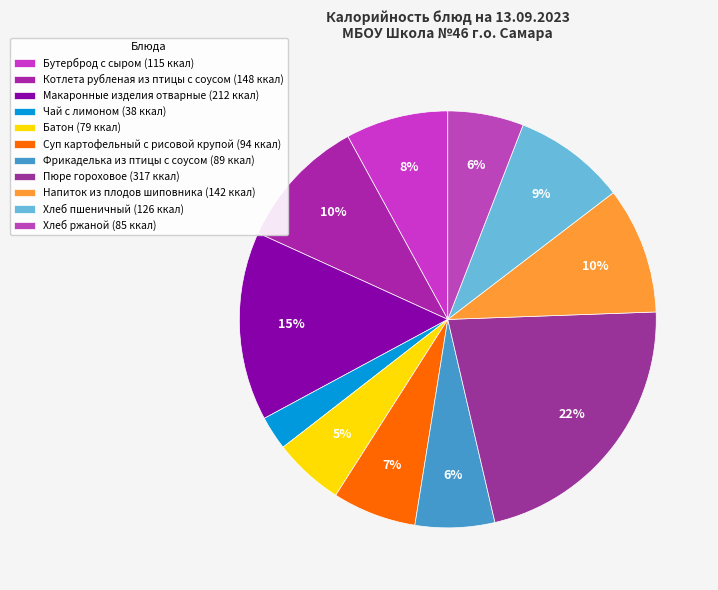

Which category has the biggest portion of the pie?

Пюре гороховое